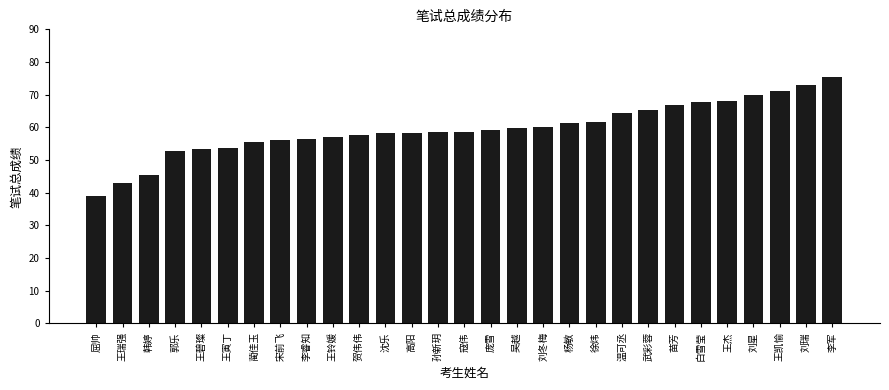

What is the minimum value shown in the chart?

39.0